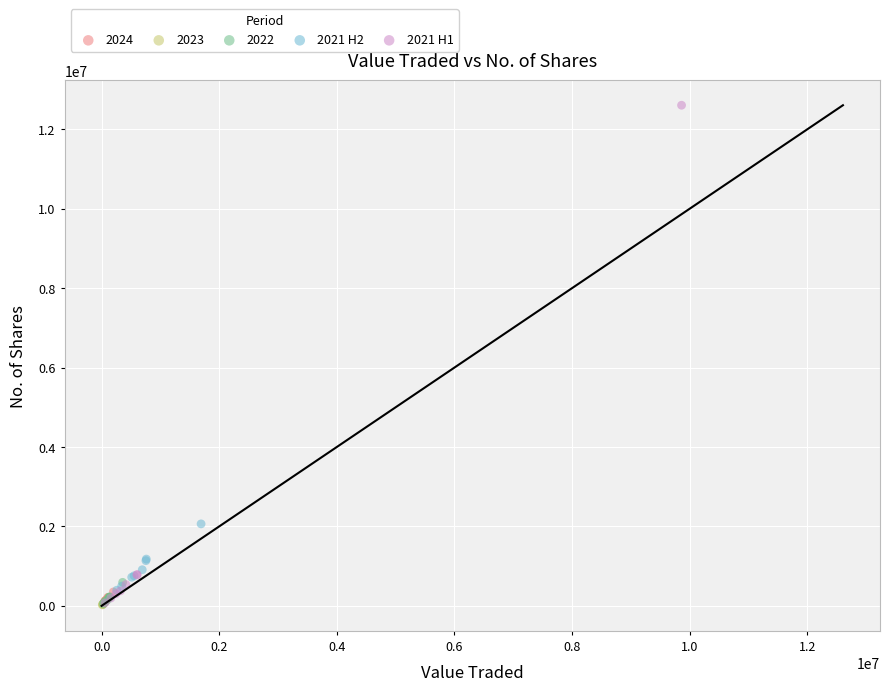

What are all the series names shown in the legend?

2024, 2023, 2022, 2021 H2, 2021 H1